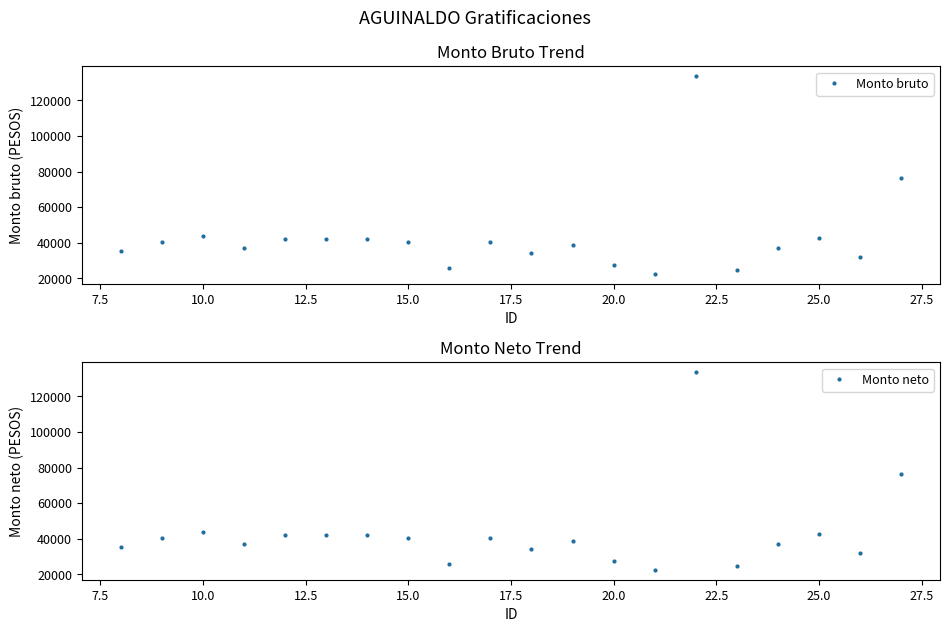

What is the difference between the maximum and minimum values in the Monto neto series?

110977.4